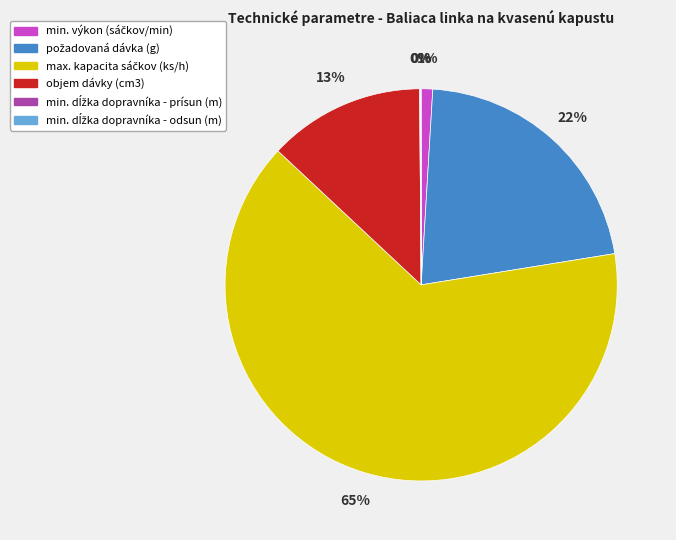

Is there a majority slice in this chart?

Yes